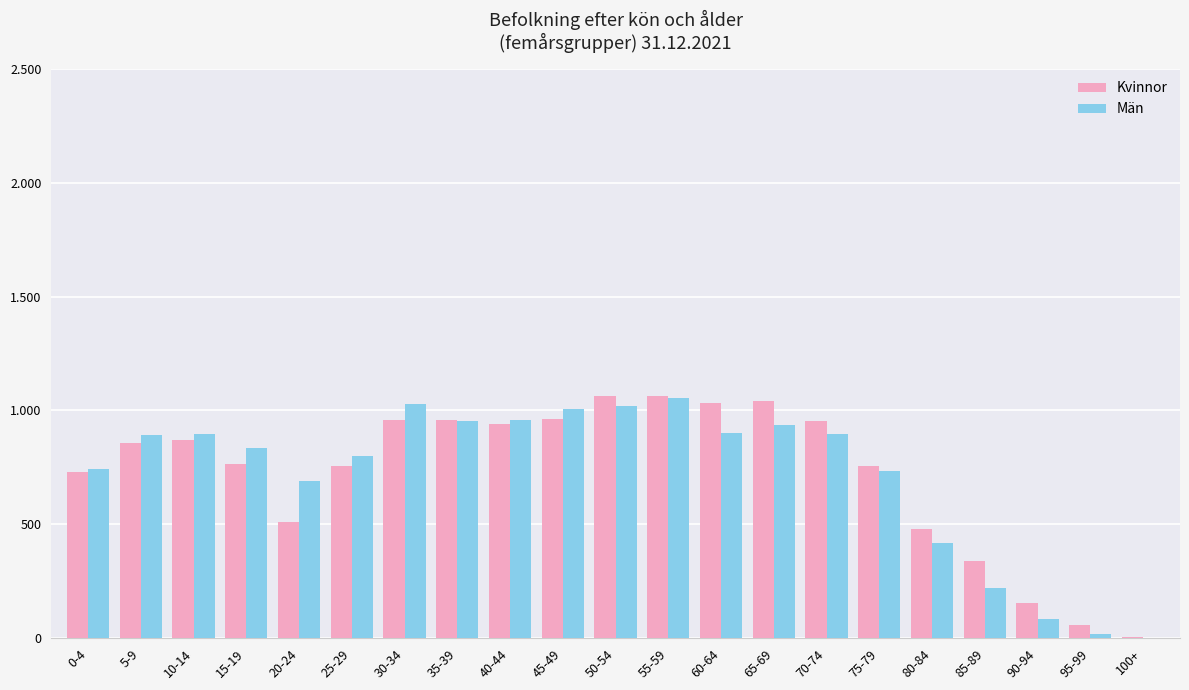

Which series has the largest range (max minus min)?

Kvinnor